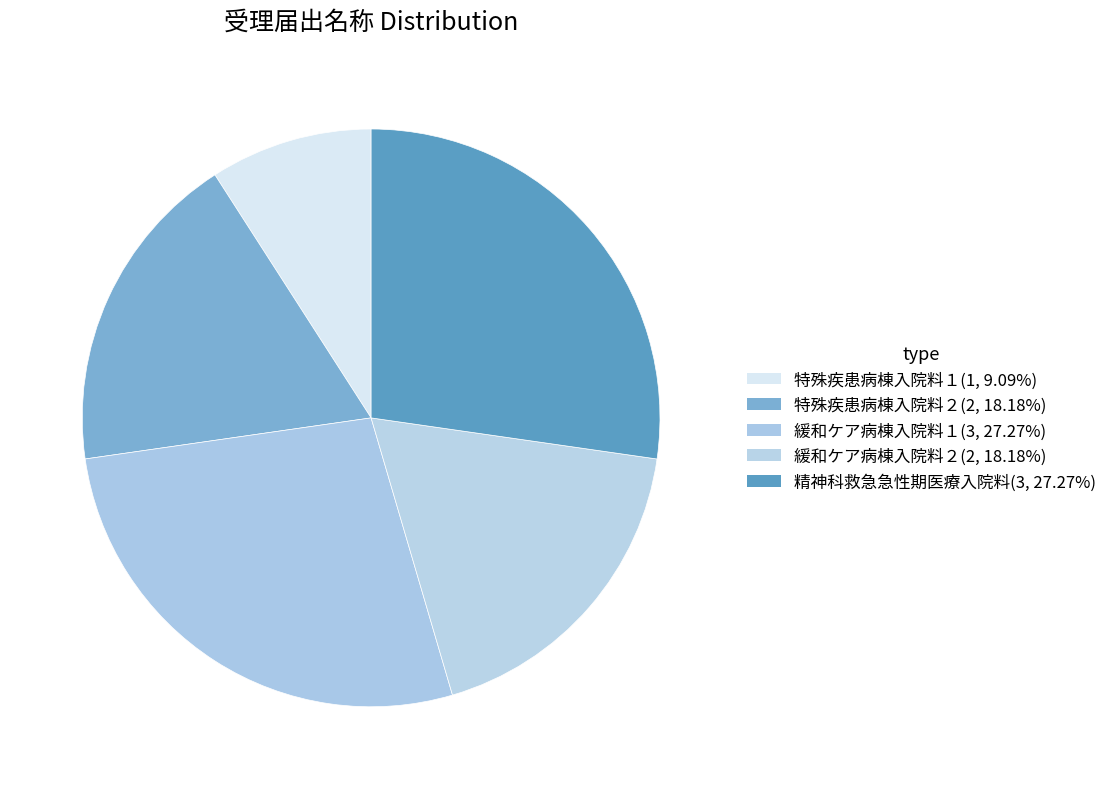

Count the number of slices in the pie.

5